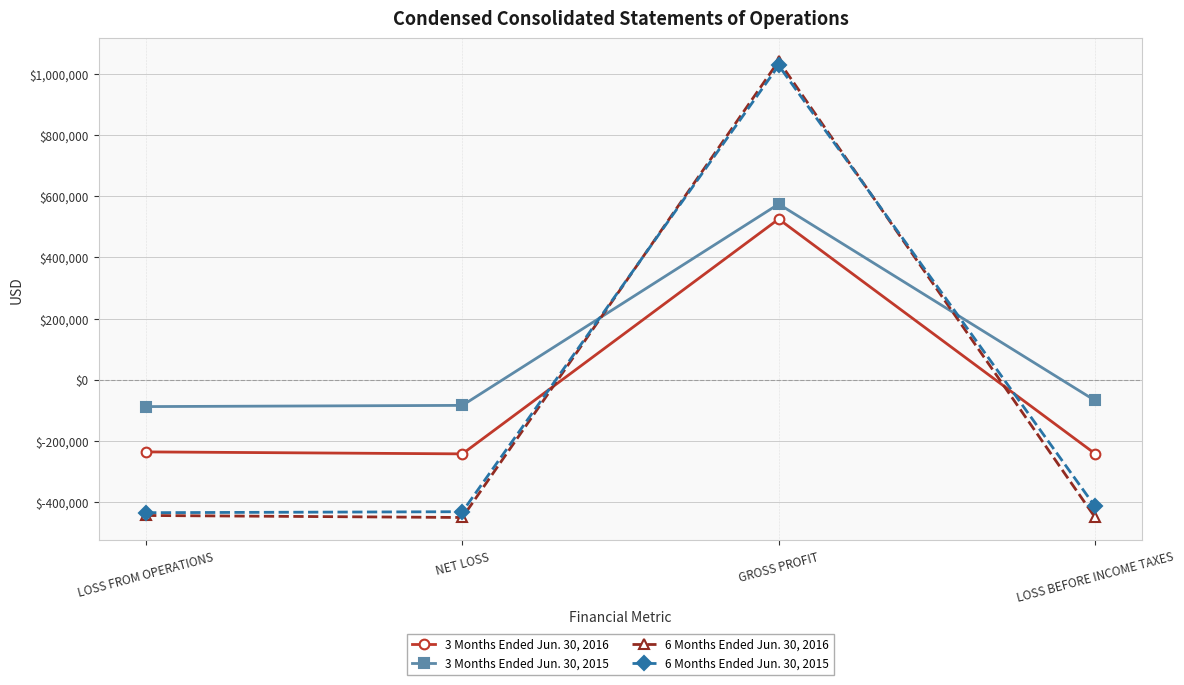

Is the value of 3 Months Ended Jun. 30, 2015 at NET LOSS greater than the value of 6 Months Ended Jun. 30, 2016 at GROSS PROFIT?

No